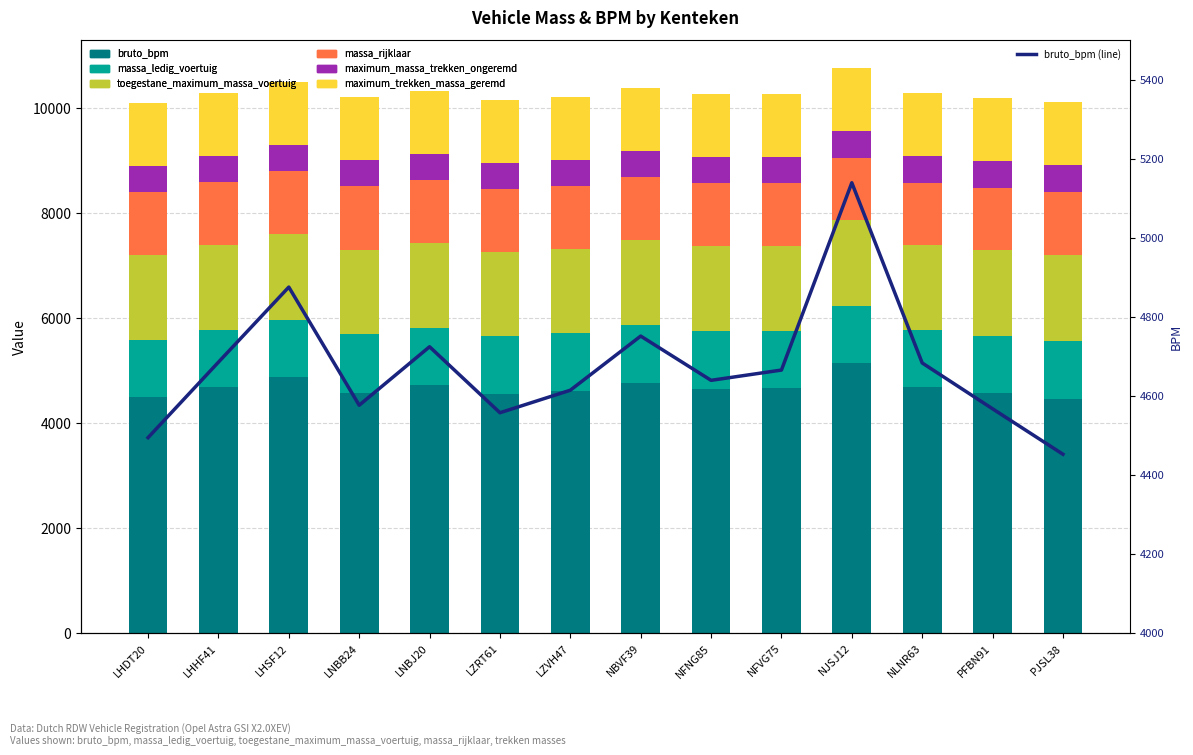

What is the highest value of the massa_ledig_voertuig series?

1110